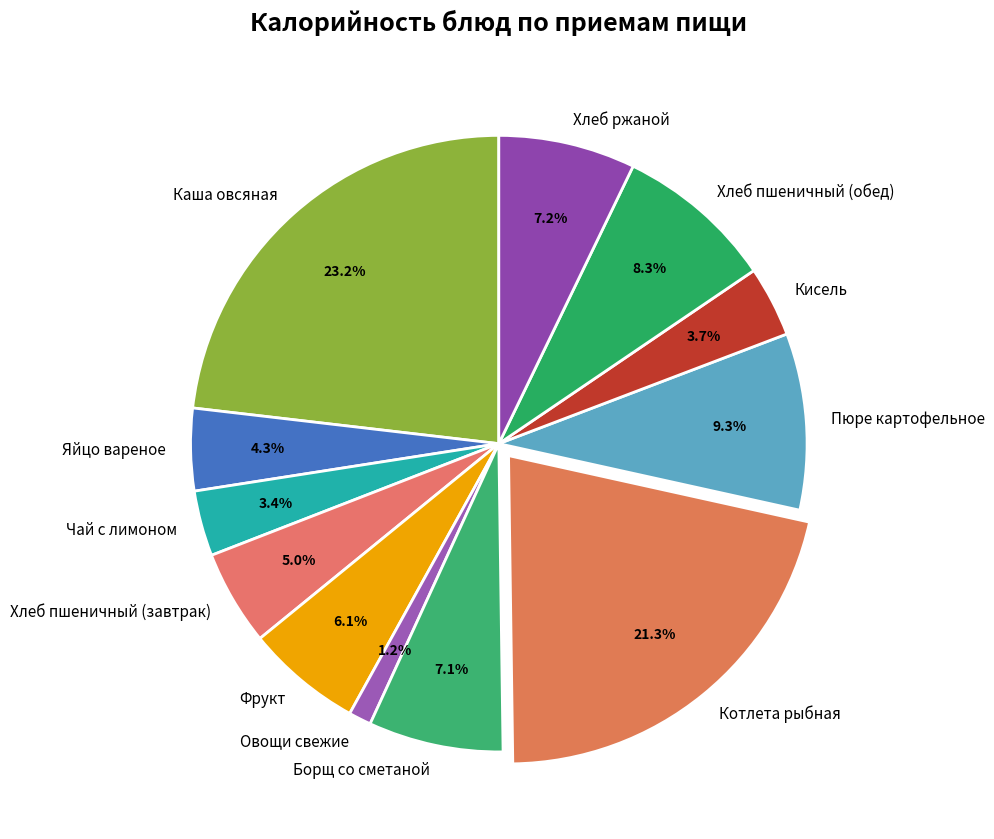

Is the sum of Пюре картофельное and Хлеб пшеничный (обед) greater than half?

No